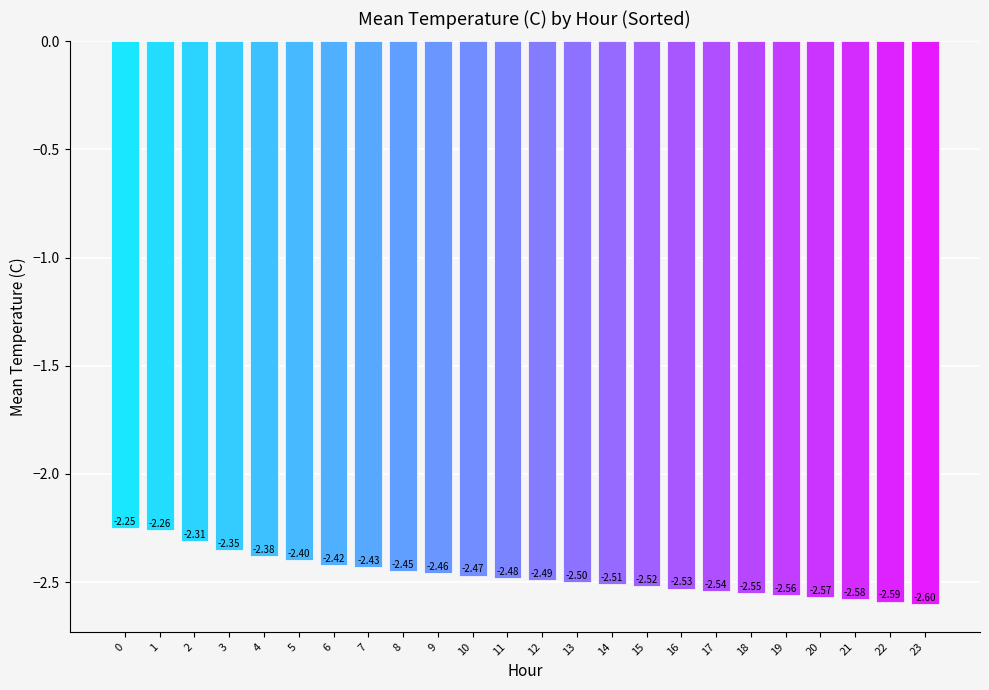

List the labels in order of value, largest first.

0, 1, 2, 3, 4, 5, 6, 7, 8, 9, 10, 11, 12, 13, 14, 15, 16, 17, 18, 19, 20, 21, 22, 23